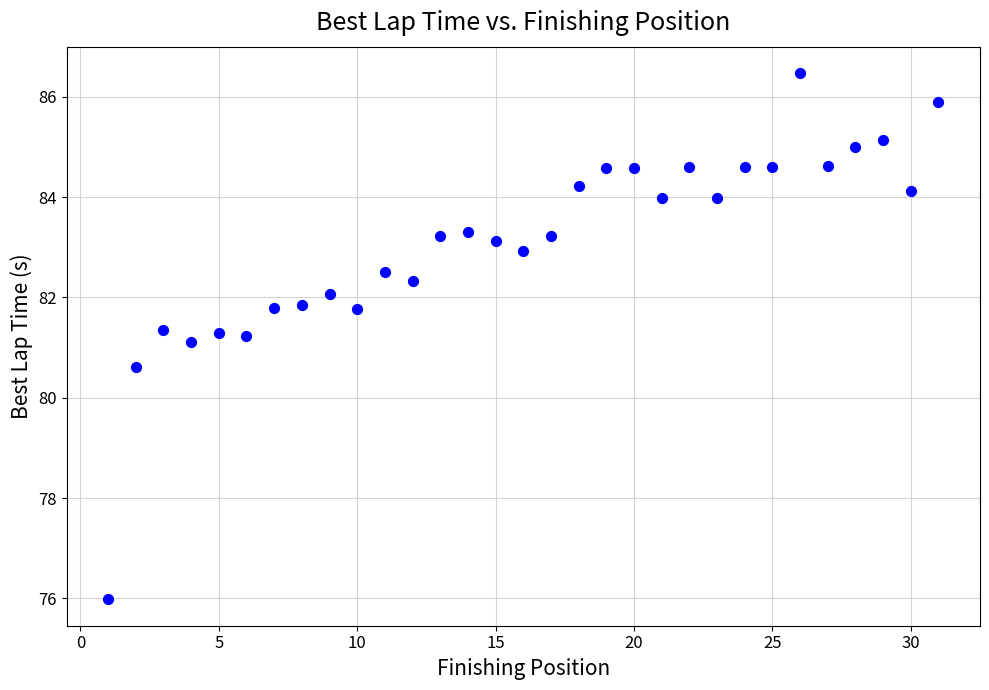

What is the range of X values (max minus min)?

30.0